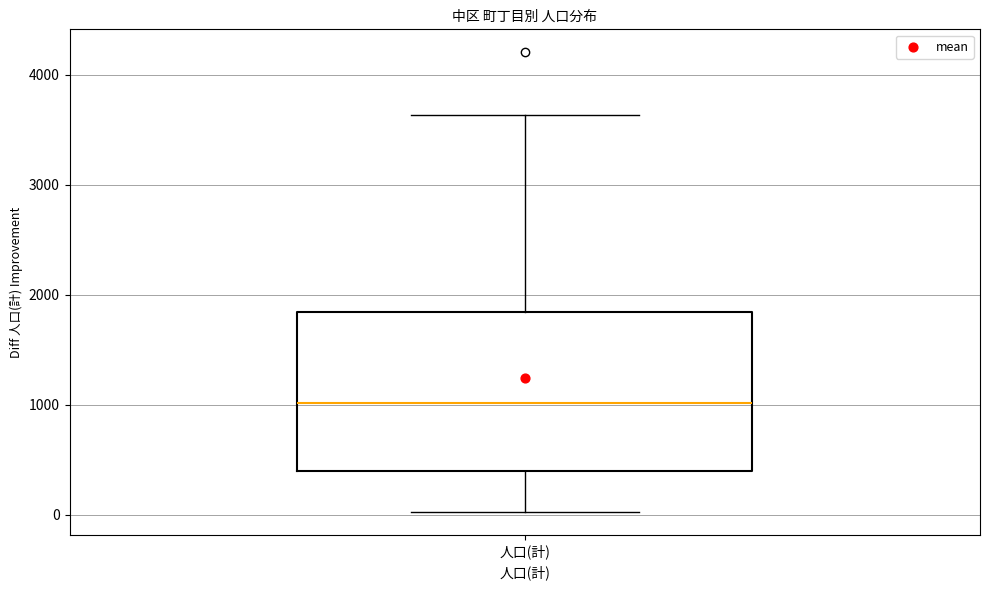

Read this box plot against the y-axis: the position of the median line, the range covered by the box, and the ends of both whiskers. The values are not printed on the chart, so give them approximately, as read against the axis.

median 1000, box 400 to 1800, whiskers 0 to 3600